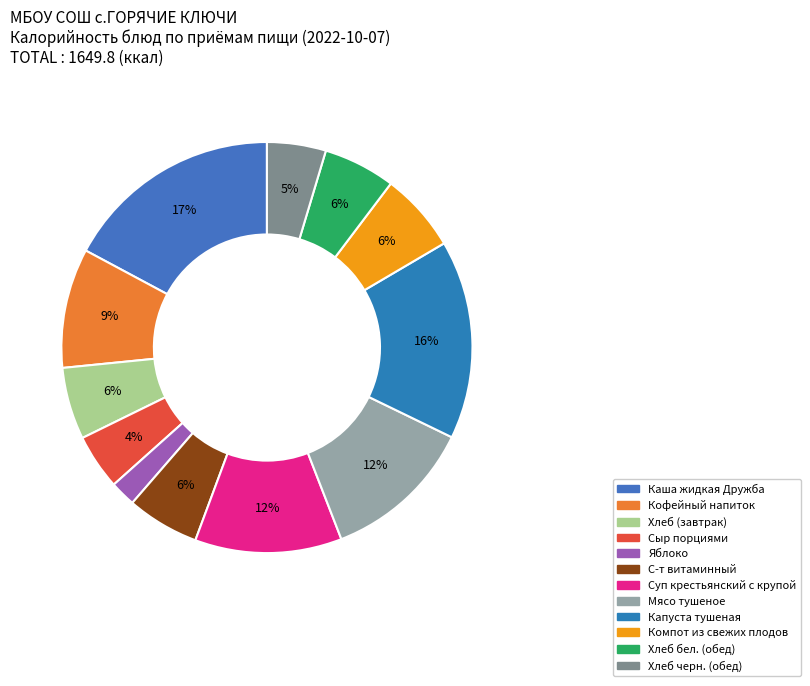

Rank the categories by value from lowest to highest.

Яблоко, Сыр порциями, Хлеб черн. (обед), Хлеб (завтрак), Хлеб бел. (обед), С-т витаминный, Компот из свежих плодов, Кофейный напиток, Суп крестьянский с крупой, Мясо тушеное, Капуста тушеная, Каша жидкая Дружба